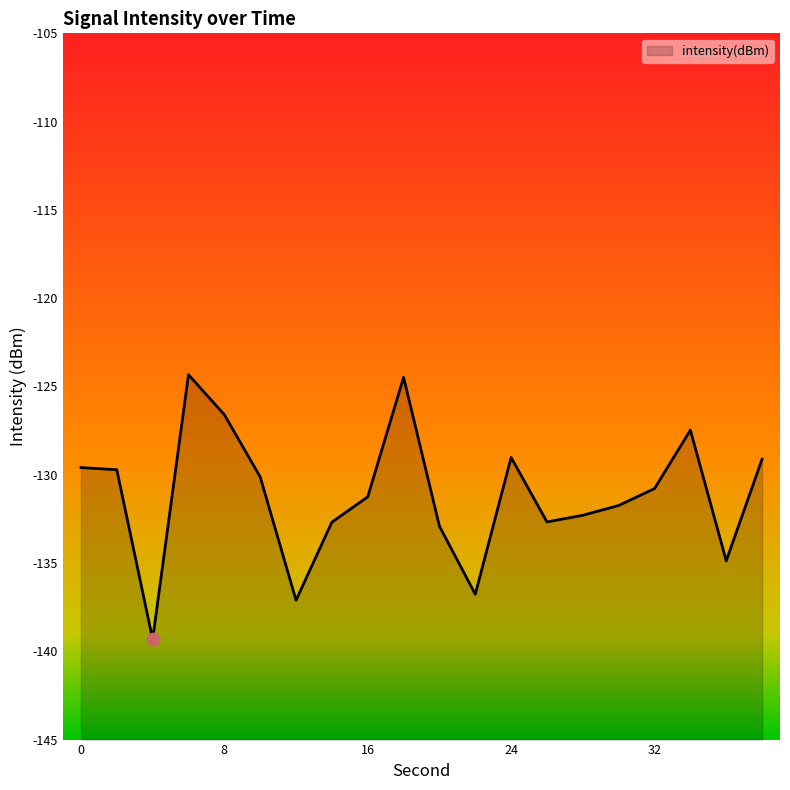

Between 32 and 14, which is larger?

32